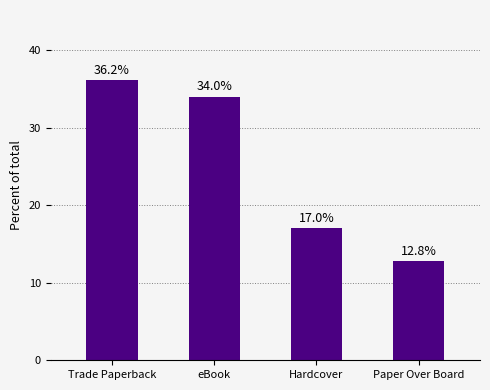

List the labels in order of value, smallest first.

Paper Over Board, Hardcover, eBook, Trade Paperback